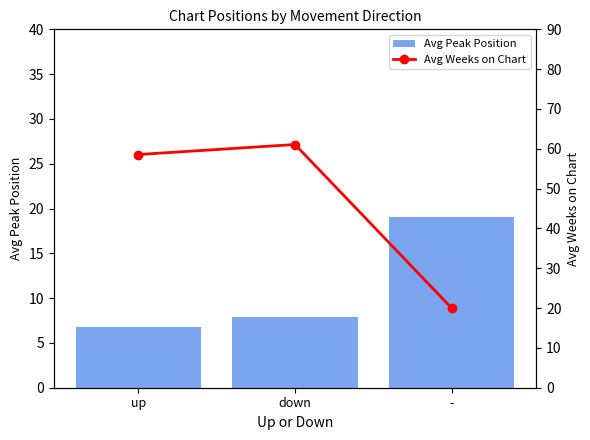

What is the label of the 1st bar from the right?

-